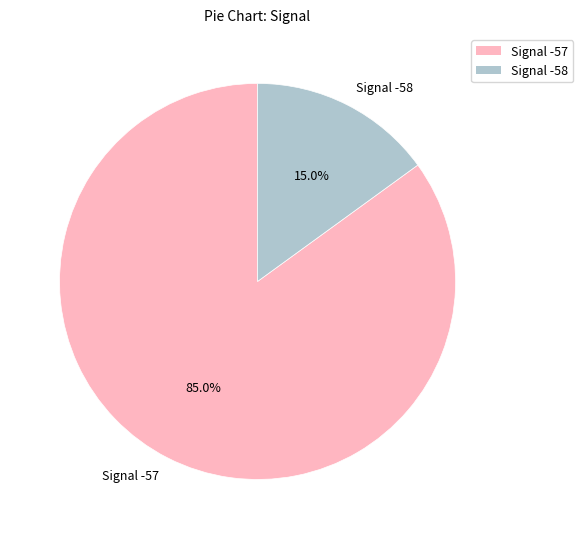

Which category has the smallest portion of the pie?

Signal -58